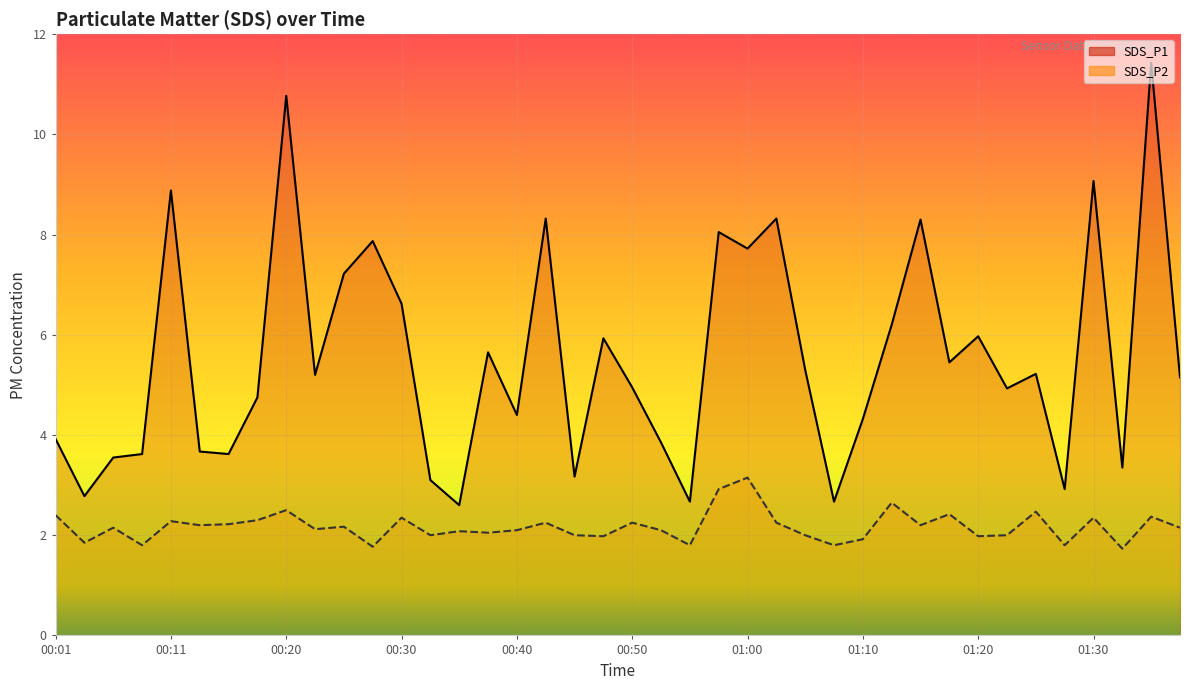

Reading left to right, extract all data points from this chart.

SDS_P1: 3.9	2.8	3.5	3.6	8.9	3.7	3.6	4.8	10.8	5.2	7.2	7.9	6.6	3.1	2.6	5.7	4.4	8.3	3.2	5.9	5.0	3.9	2.7	8.1	7.7	8.3	5.3	2.7	4.3	6.2	8.3	5.5	6.0	4.9	5.2	2.9	9.1	3.4	11.4	5.2
SDS_P2: 2.4	1.9	2.1	1.8	2.3	2.2	2.2	2.3	2.5	2.1	2.2	1.8	2.4	2.0	2.1	2.0	2.1	2.2	2.0	2.0	2.2	2.1	1.8	2.9	3.1	2.2	2.0	1.8	1.9	2.6	2.2	2.4	2.0	2.0	2.5	1.8	2.4	1.7	2.4	2.1